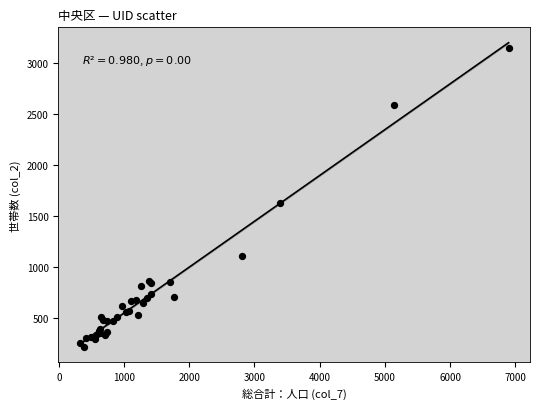

What Y value in the scatter plot is closest to 1683?

1633